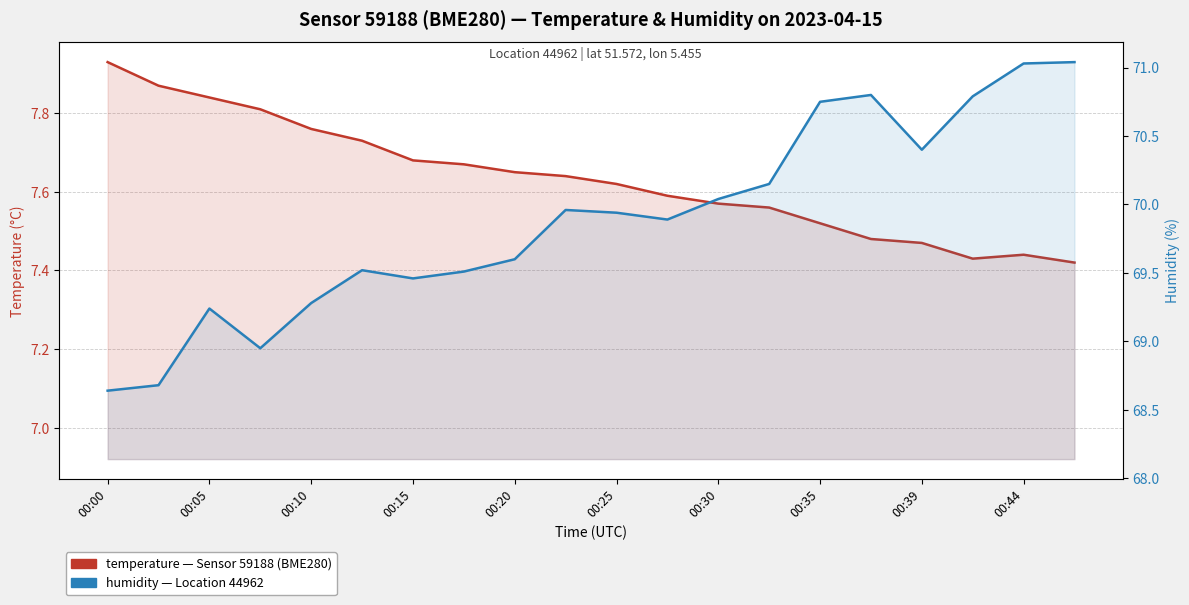

What is the minimum value for temperature?

7.4